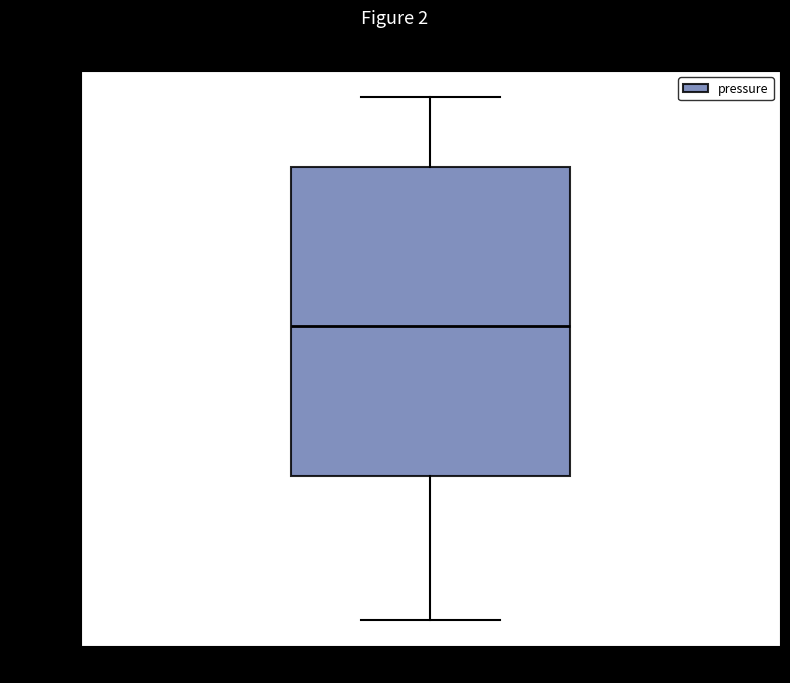

Read this box plot against the y-axis: the position of the median line, the range covered by the box, and the ends of both whiskers. The values are not printed on the chart, so give them approximately, as read against the axis.

median 95473, box 95460 to 95488, whiskers 95447 to 95494